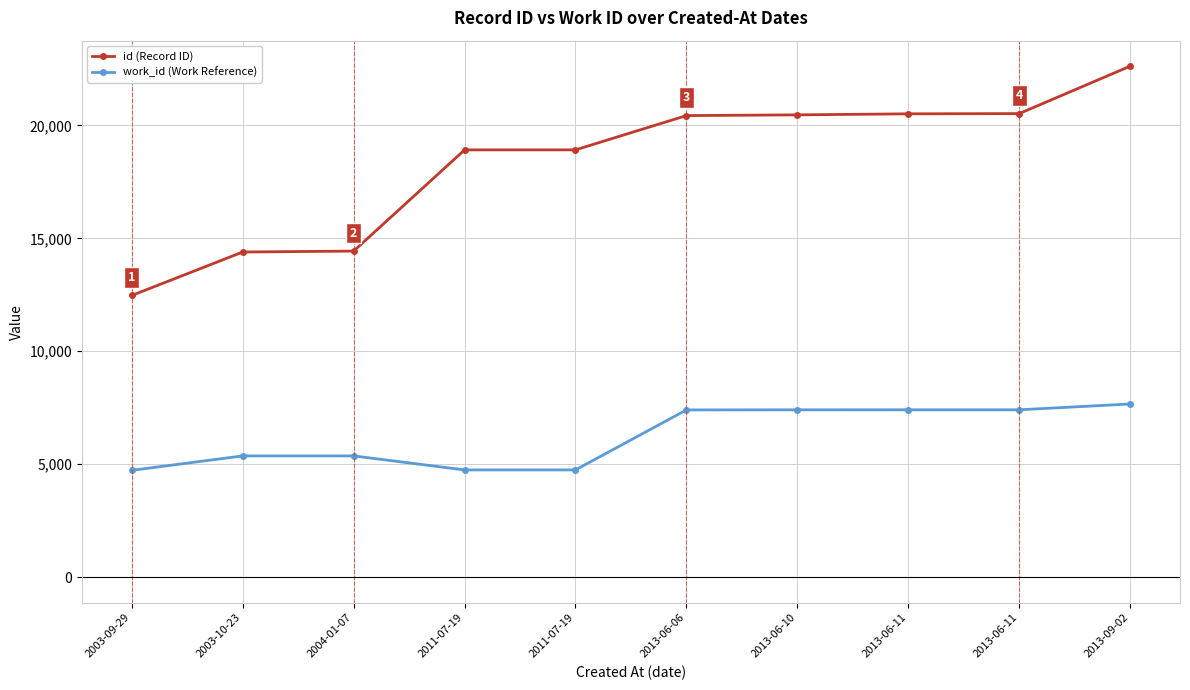

Which series has the largest total across all categories?

id (Record ID)